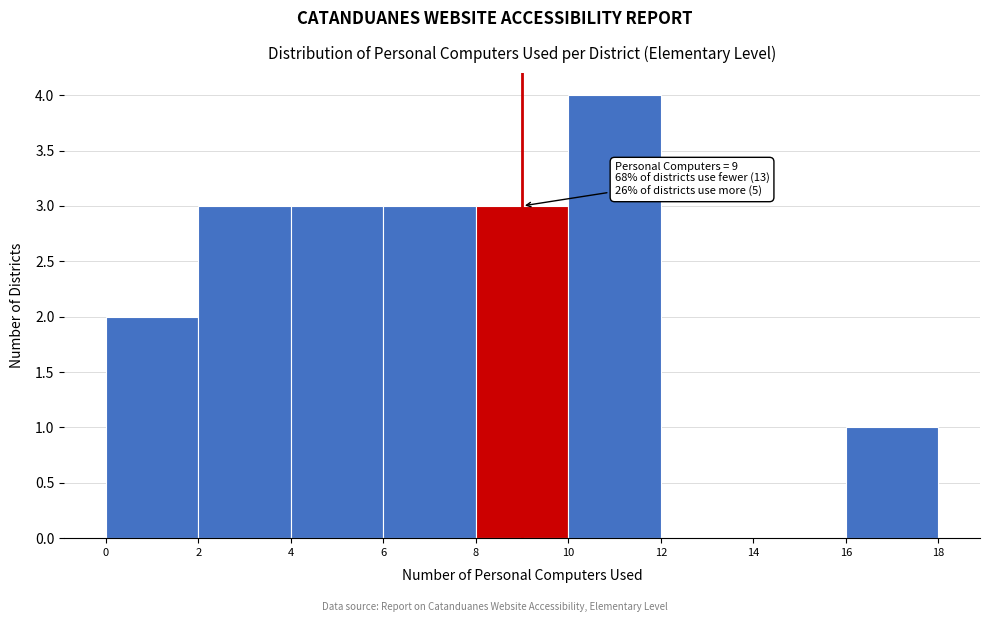

Over which range of the x-axis is the bar tallest?

10 to 12